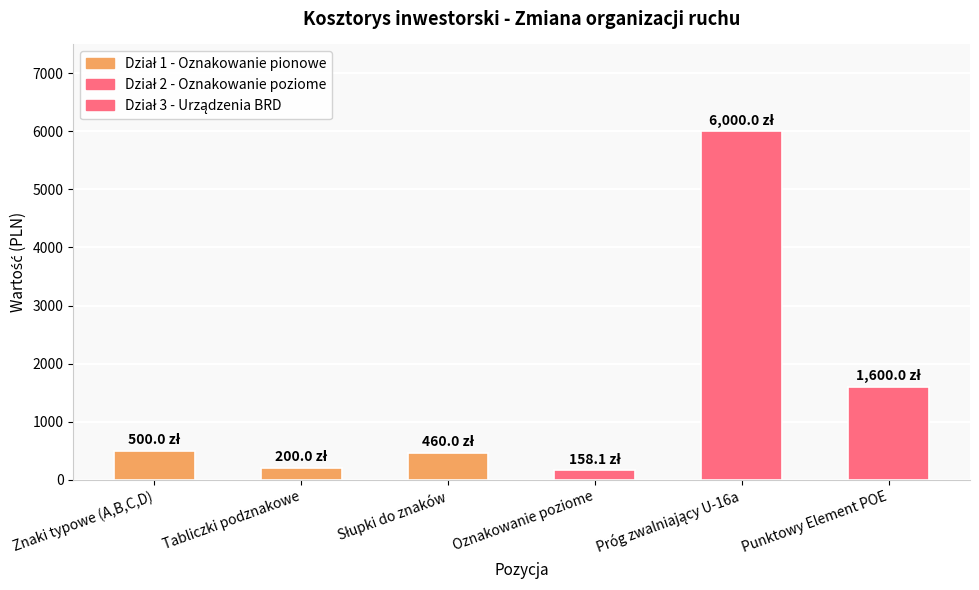

What is the value of the 5th bar from the left?

6000.0